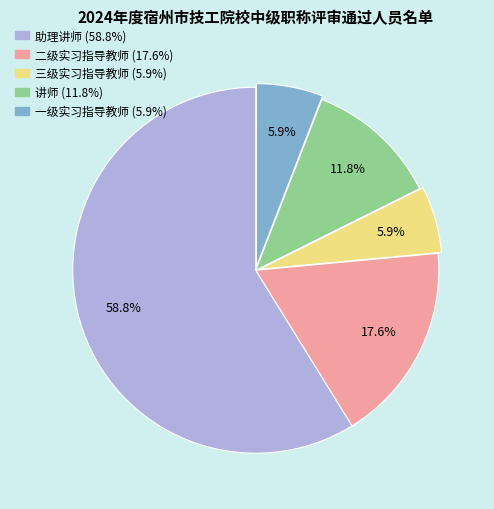

Does 三级实习指导教师 account for over 50% of the chart?

No